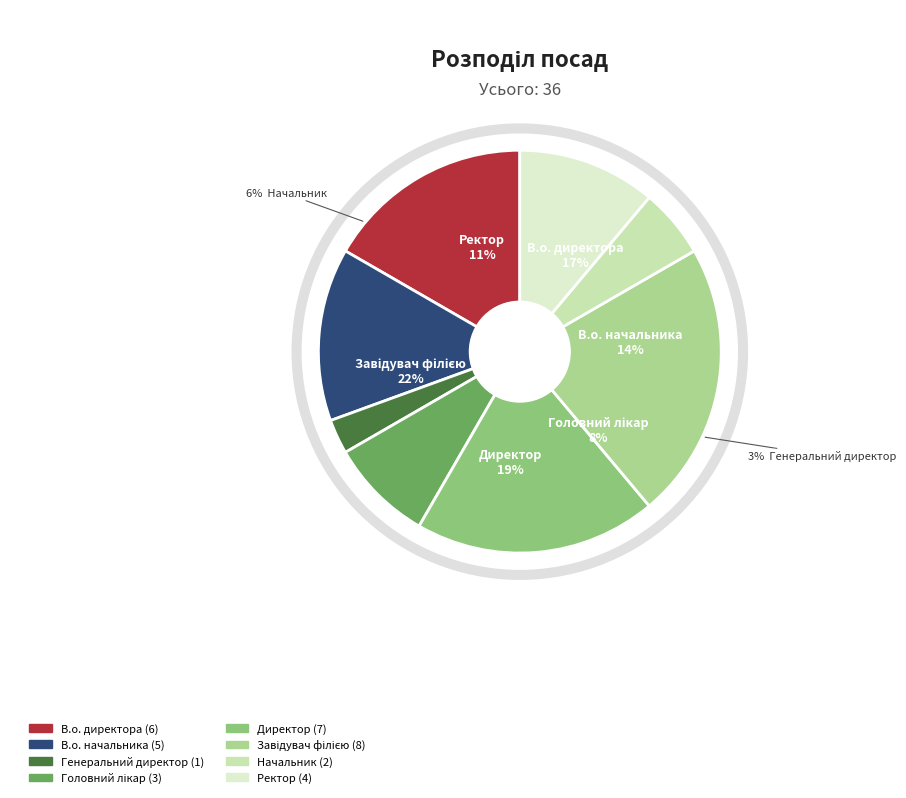

What is the largest slice in the pie chart?

Завідувач філією